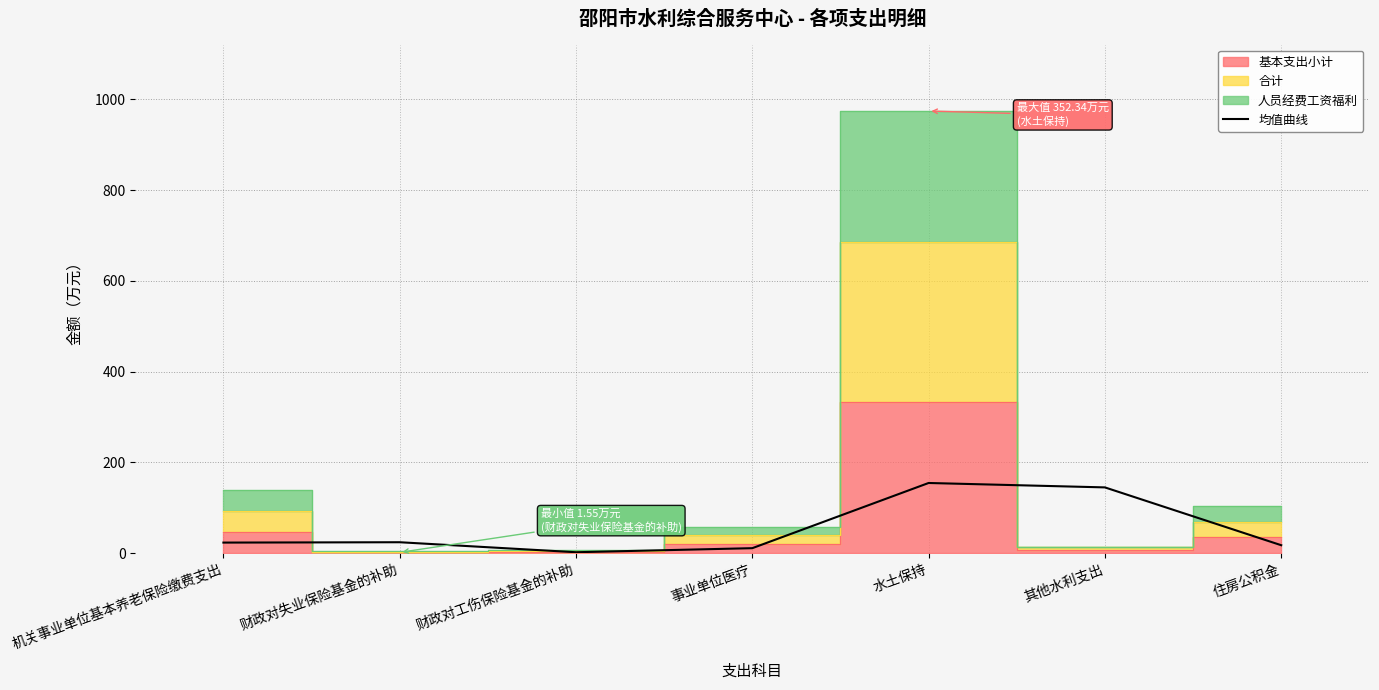

How many data points are less than 23?

3